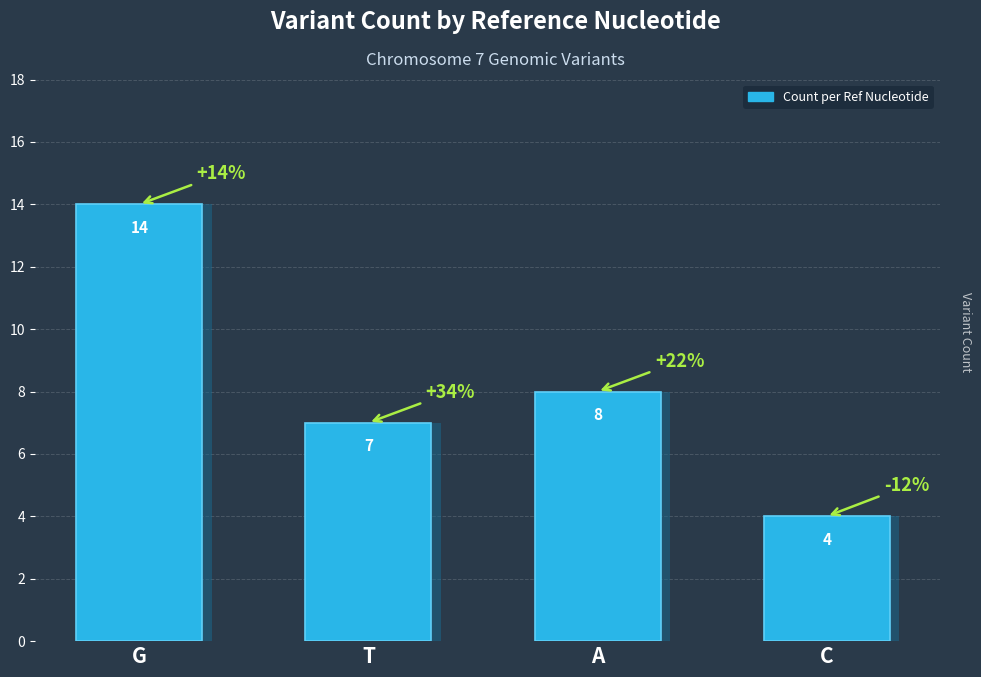

What is the value of the 3rd bar from the left?

8